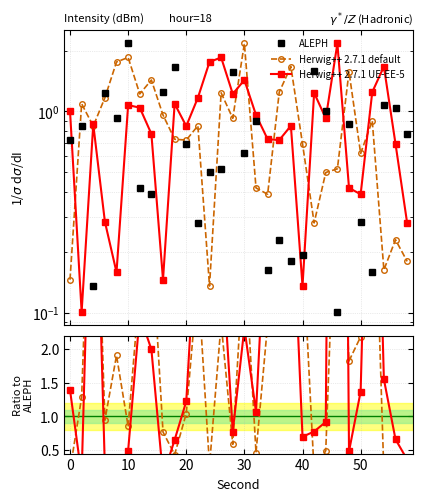

How many series are shown in this chart?

3